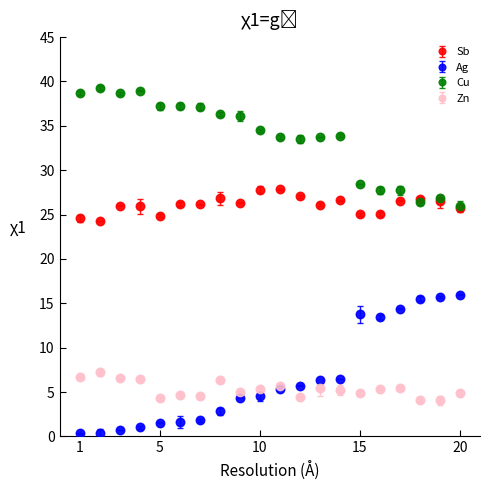

What are all the series names shown in the legend?

Sb, Ag, Cu, Zn